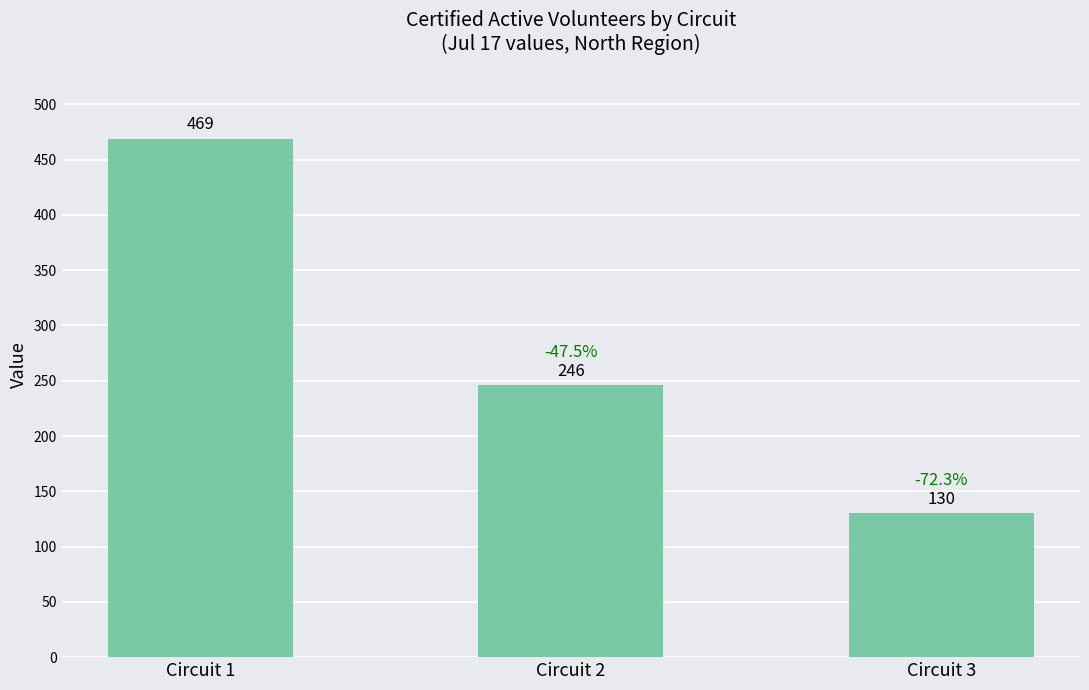

True or false: the data shows 618 at Circuit 1.

False